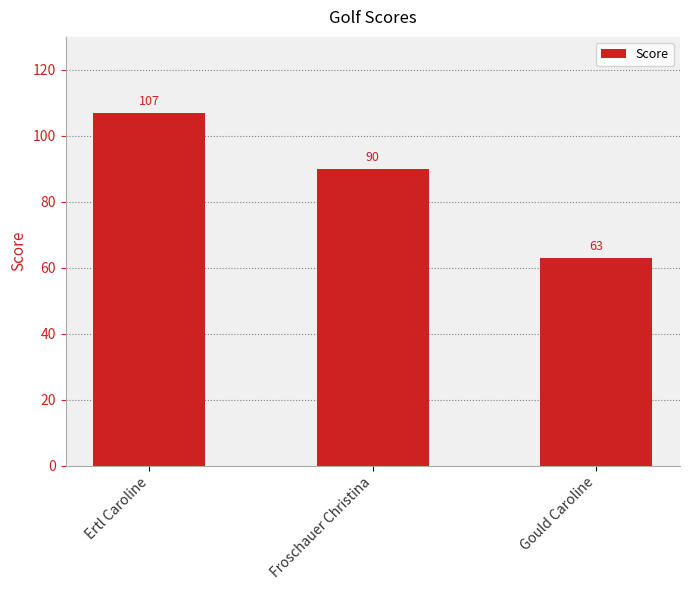

The chart shows a value of 63 at Gould Caroline. True or false?

True